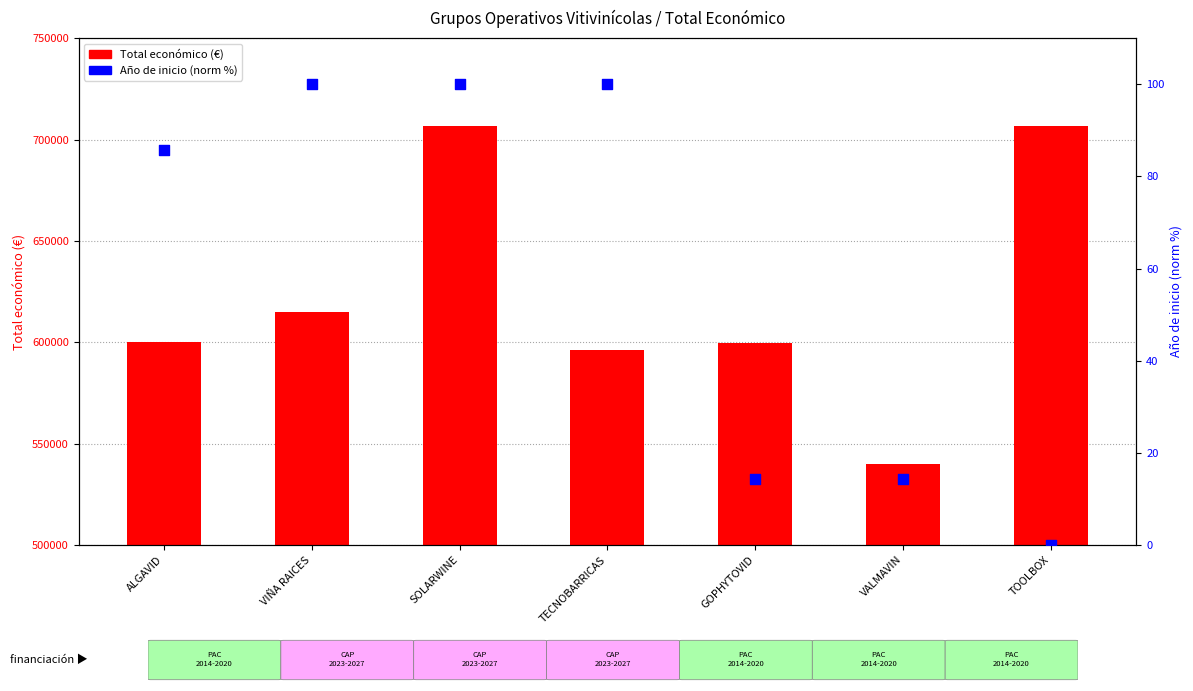

Which series contains the highest Y value?

Total económico